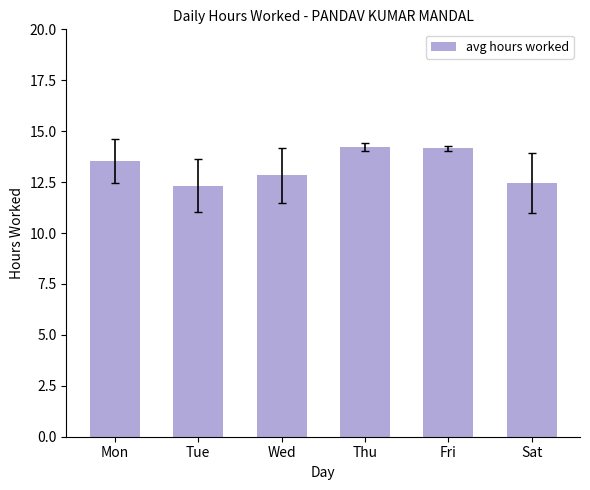

Are the bars horizontal?

No